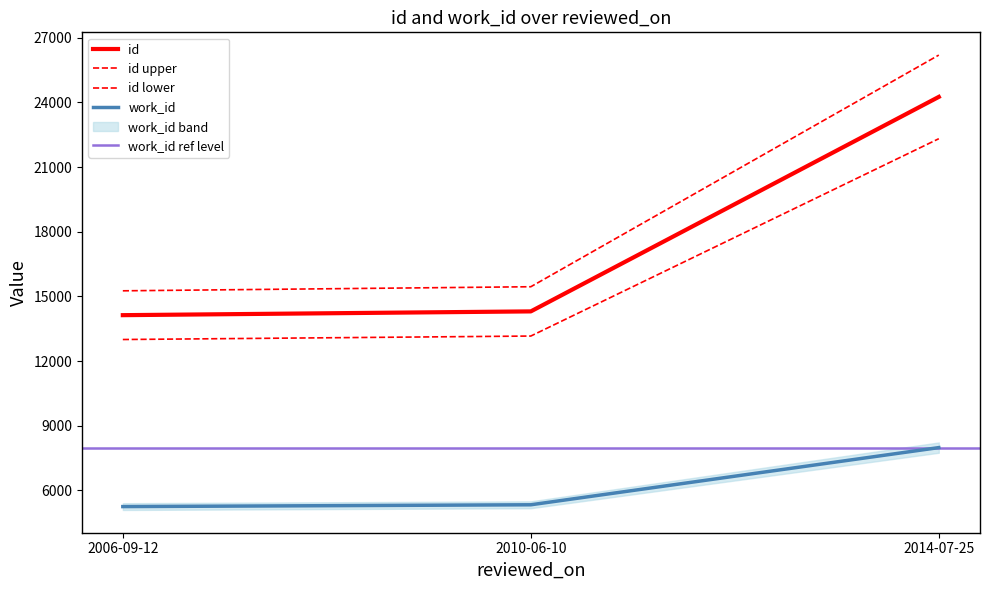

What is the difference between the highest and lowest values at 2010-06-10?

10120.3